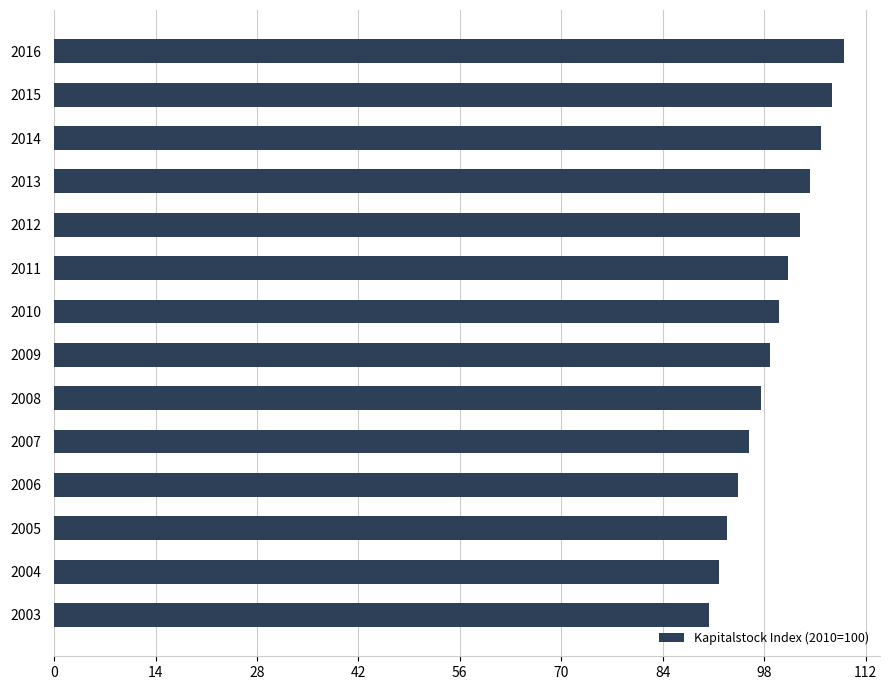

What is the minimum value shown in the chart?

90.4